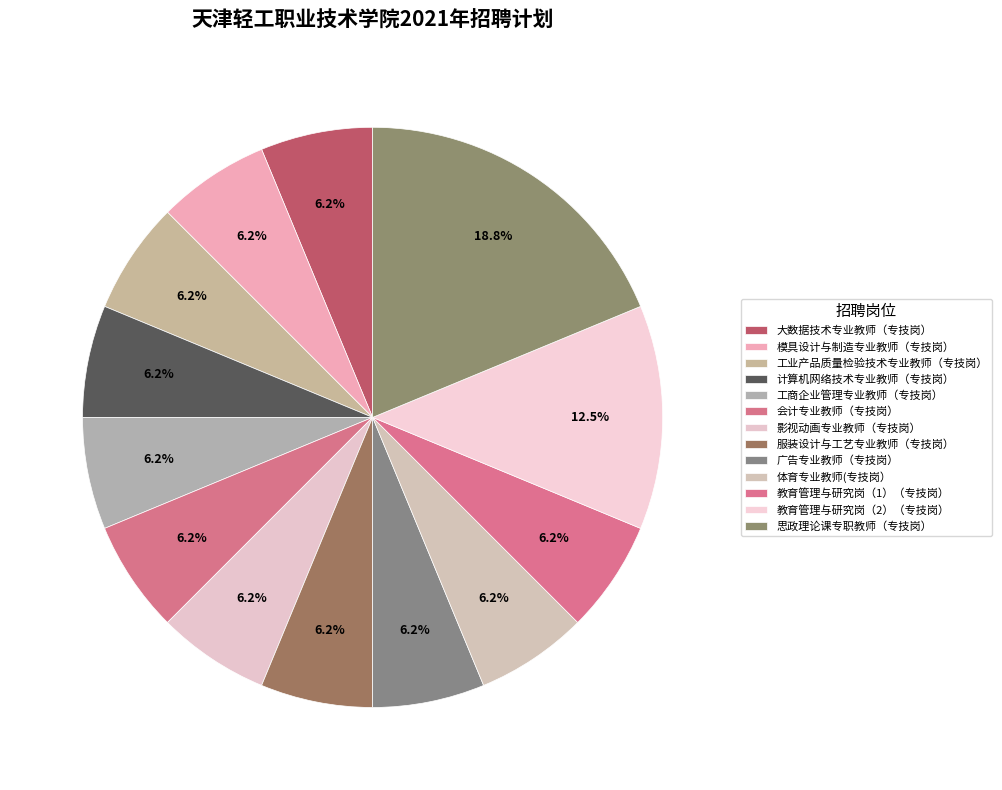

Rank the categories by value from lowest to highest.

大数据技术专业教师（专技岗）, 模具设计与制造专业教师（专技岗）, 工业产品质量检验技术专业教师（专技岗）, 计算机网络技术专业教师（专技岗）, 工商企业管理专业教师（专技岗）, 会计专业教师（专技岗）, 影视动画专业教师（专技岗）, 服装设计与工艺专业教师（专技岗）, 广告专业教师（专技岗）, 体育专业教师(专技岗）, 教育管理与研究岗（1）（专技岗）, 教育管理与研究岗（2）（专技岗）, 思政理论课专职教师（专技岗）